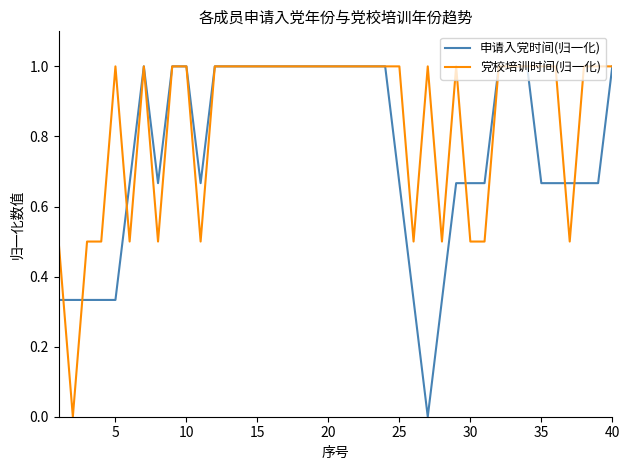

How many lines are shown in the chart?

2